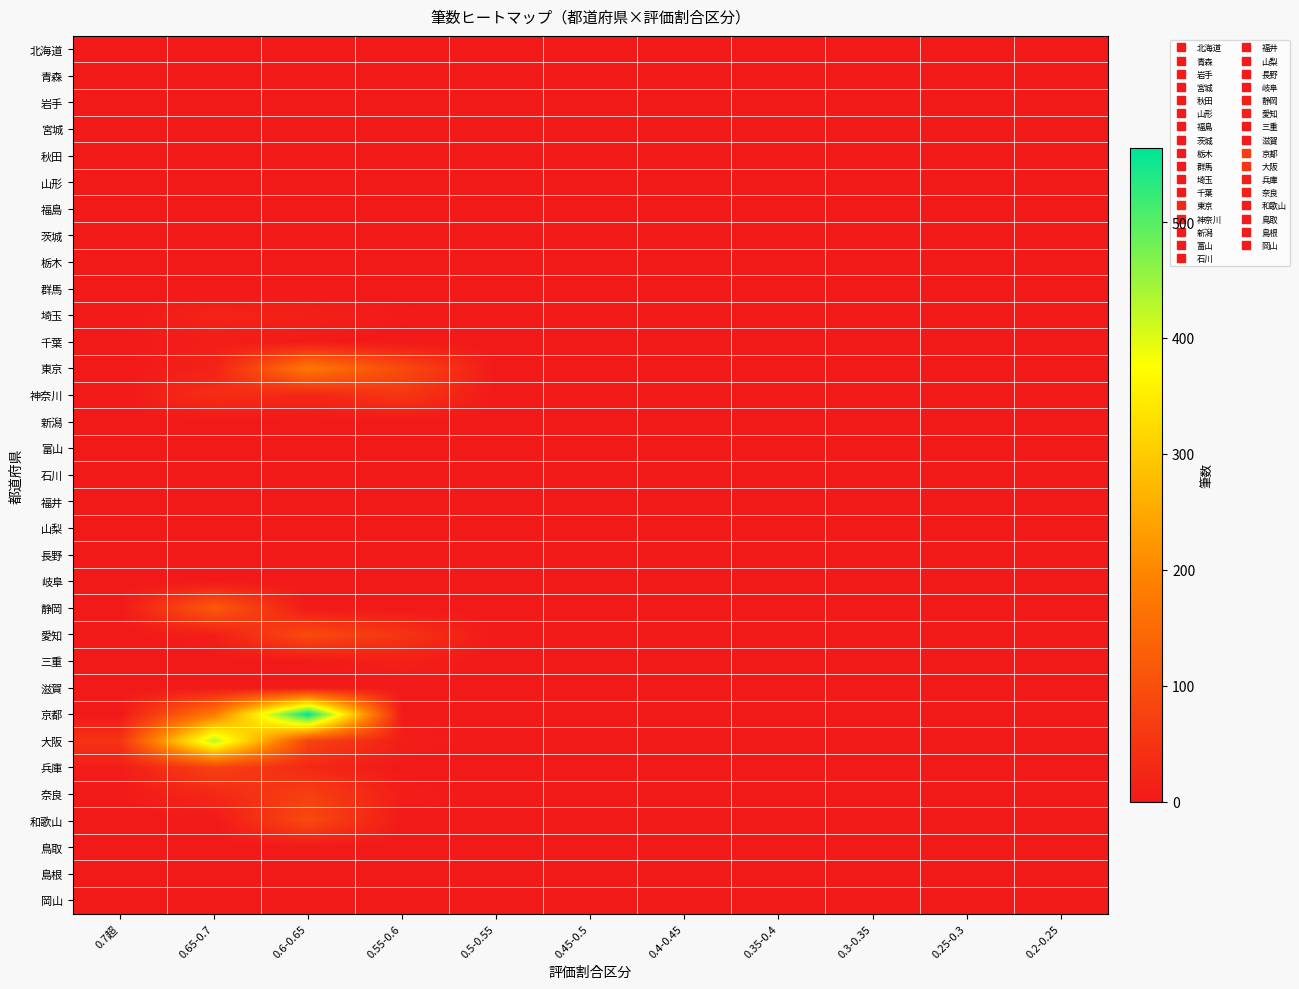

Count the number of data series in this chart.

33